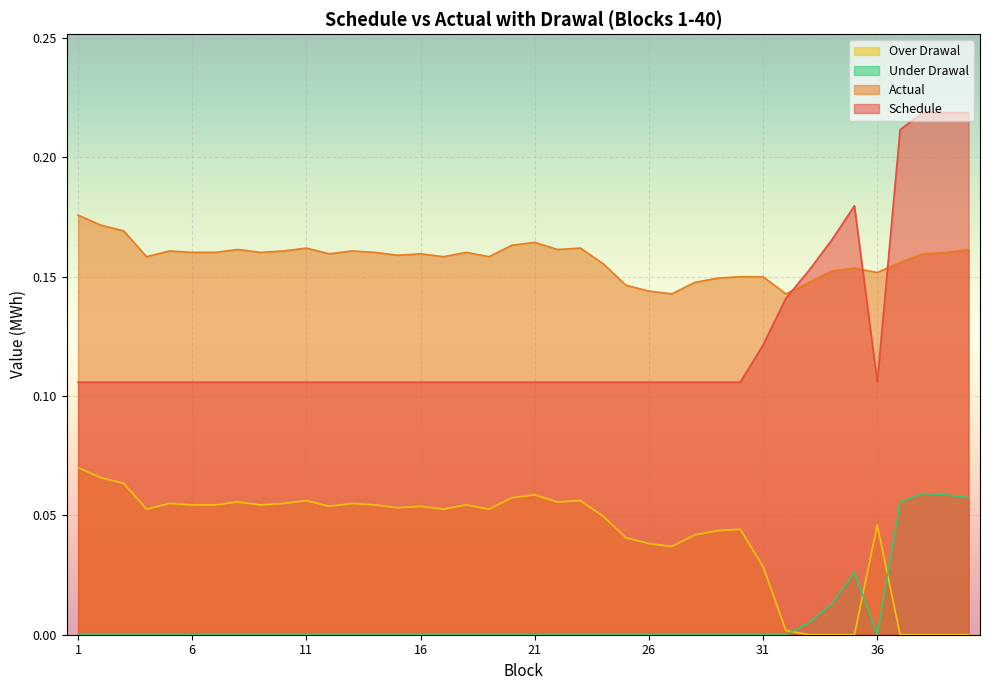

Reading left to right, list all the values displayed in this chart.

Schedule: 0.1	0.1	0.1	0.1	0.1	0.1	0.1	0.1	0.1	0.1	0.1	0.1	0.1	0.1	0.1	0.1	0.1	0.1	0.1	0.1	0.1	0.1	0.1	0.1	0.1	0.1	0.1	0.1	0.1	0.1	0.1	0.1	0.2	0.2	0.2	0.1	0.2	0.2	0.2	0.2
Actual: 0.2	0.2	0.2	0.2	0.2	0.2	0.2	0.2	0.2	0.2	0.2	0.2	0.2	0.2	0.2	0.2	0.2	0.2	0.2	0.2	0.2	0.2	0.2	0.2	0.1	0.1	0.1	0.1	0.1	0.1	0.1	0.1	0.1	0.2	0.2	0.2	0.2	0.2	0.2	0.2
Over Drawal: 0.1	0.1	0.1	0.1	0.1	0.1	0.1	0.1	0.1	0.1	0.1	0.1	0.1	0.1	0.1	0.1	0.1	0.1	0.1	0.1	0.1	0.1	0.1	0.0	0.0	0.0	0.0	0.0	0.0	0.0	0.0	0.0	0.0	0.0	0.0	0.0	0.0	0.0	0.0	0.0
Under Drawal: 0.0	0.0	0.0	0.0	0.0	0.0	0.0	0.0	0.0	0.0	0.0	0.0	0.0	0.0	0.0	0.0	0.0	0.0	0.0	0.0	0.0	0.0	0.0	0.0	0.0	0.0	0.0	0.0	0.0	0.0	0.0	0.0	0.0	0.0	0.0	0.0	0.1	0.1	0.1	0.1